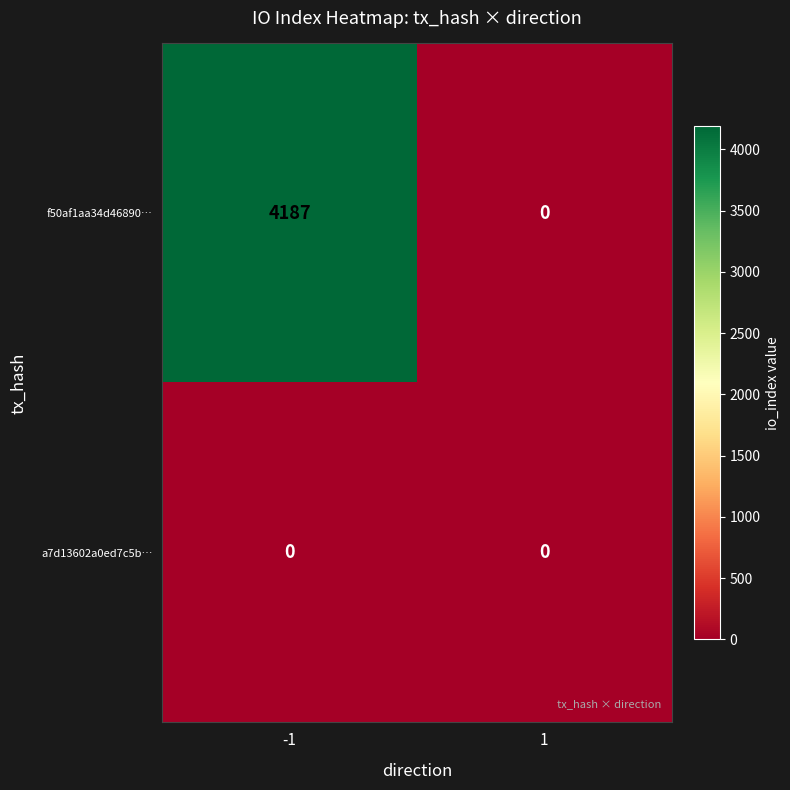

At which category is the sum across all series the highest?

-1